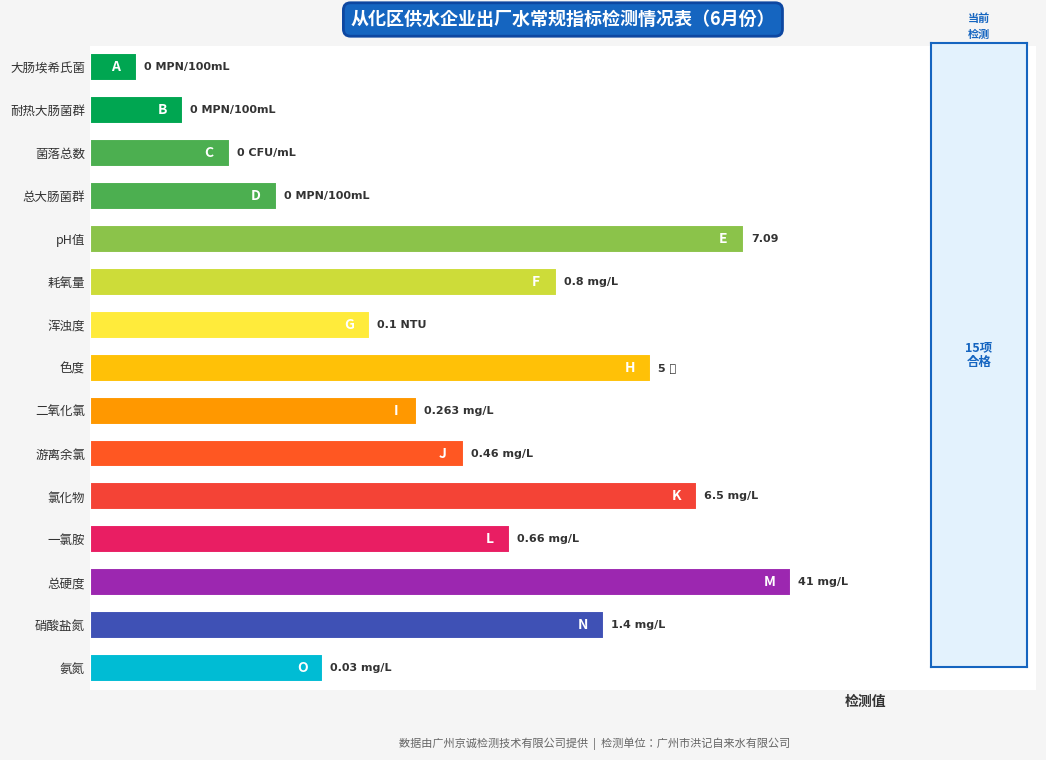

Are the bars horizontal?

Yes